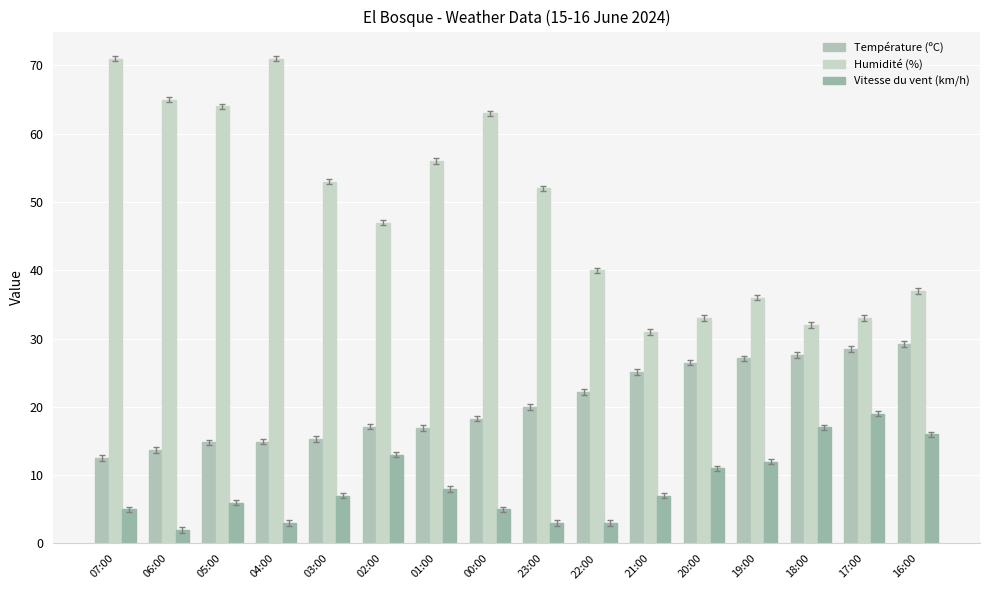

What is the difference between the maximum and minimum values in the Humidité (%) series?

40.0